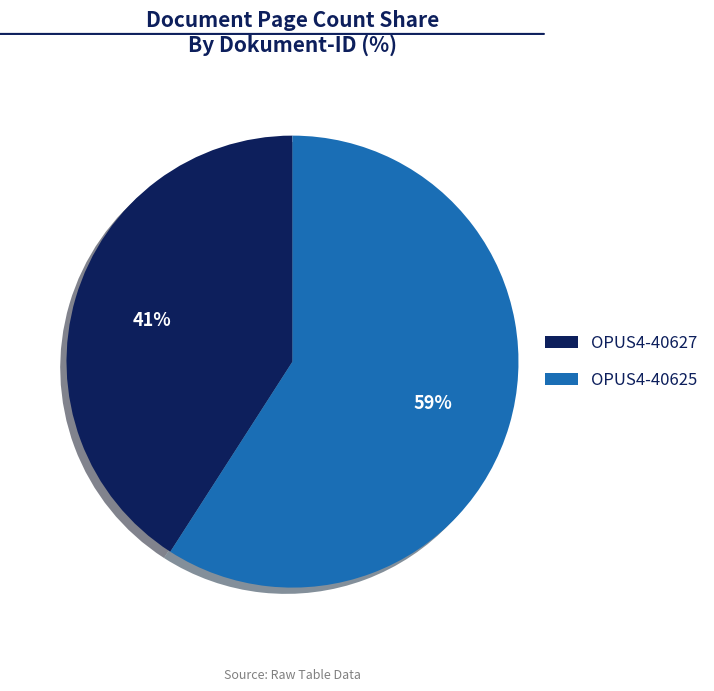

Rank the categories by value from lowest to highest.

OPUS4-40627, OPUS4-40625